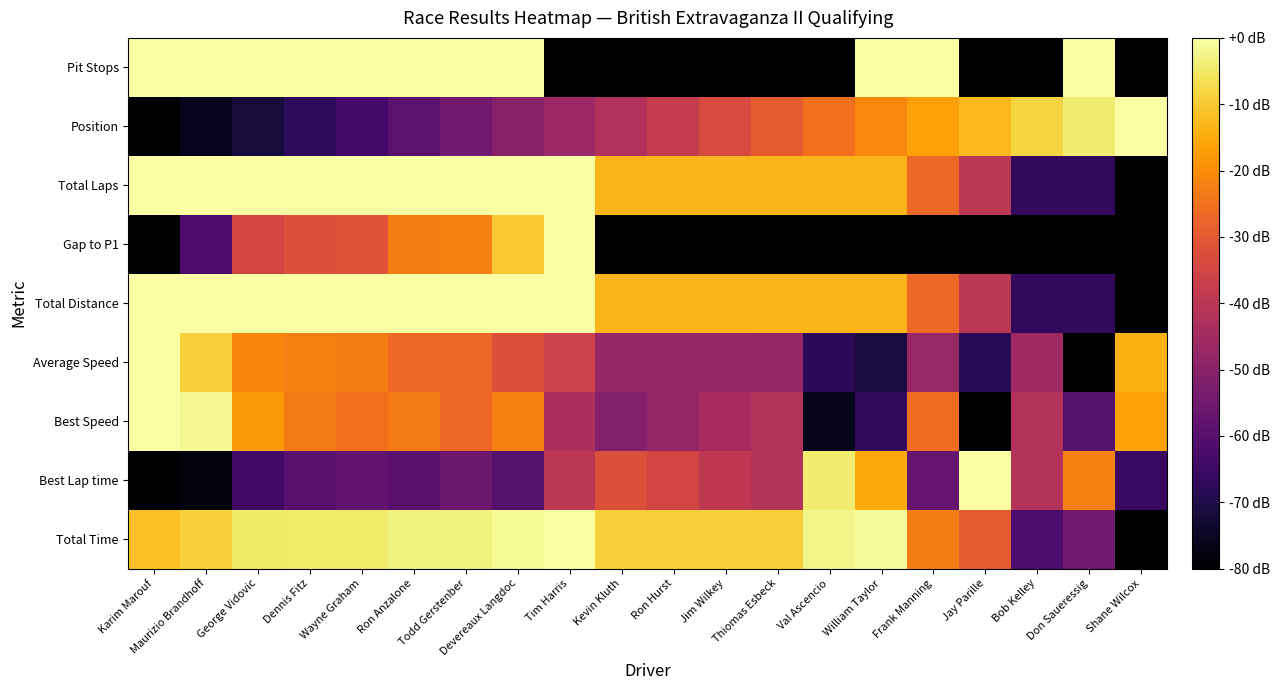

Between Jay Parille and Val Ascencio, which is larger?

Val Ascencio